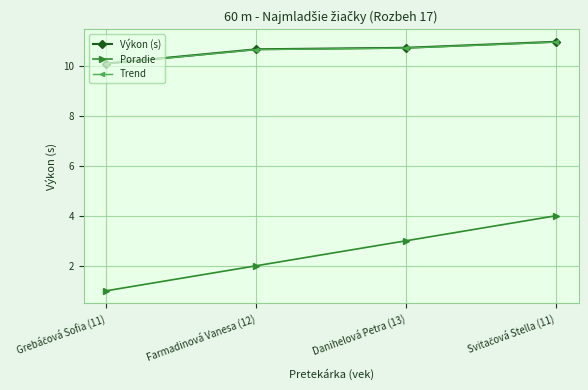

Is it true that Poradie equals 2.0 at Farmadinová Vanesa (12)?

True